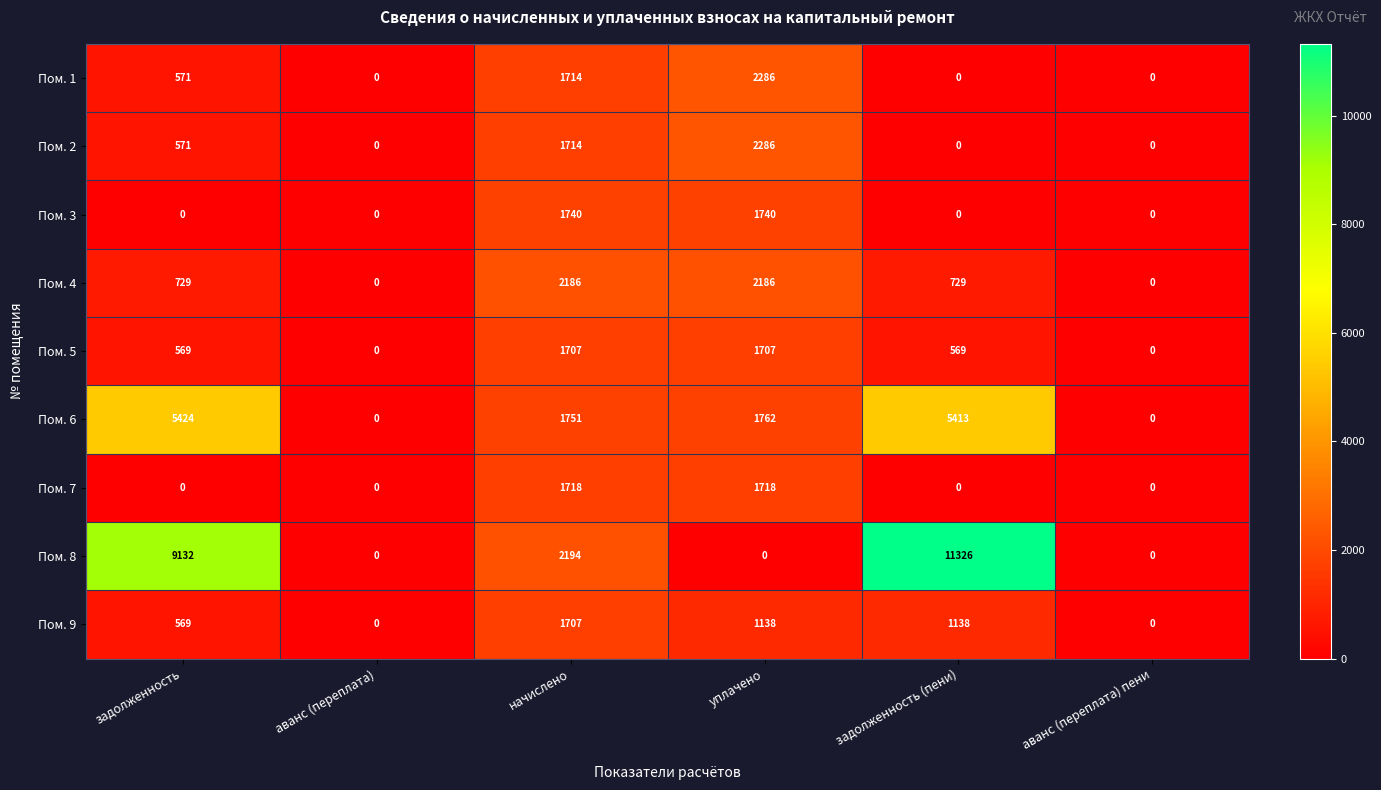

Is it true that Пом. 6 equals 0 at аванс (переплата)?

True